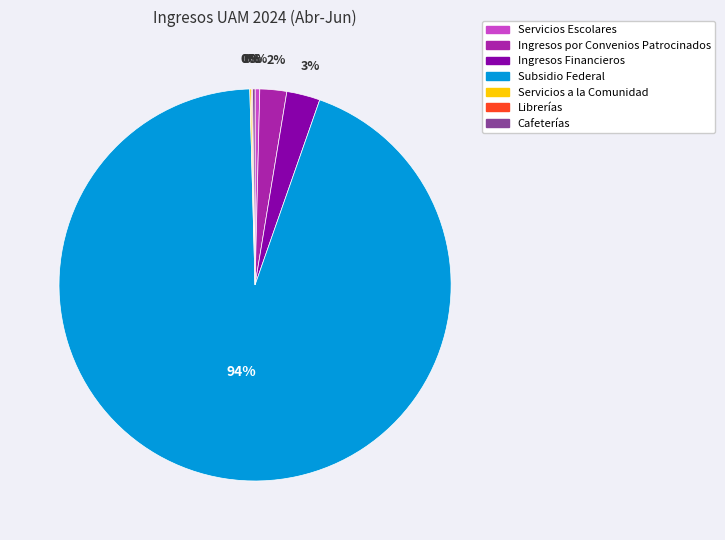

Is there a majority slice in this chart?

Yes